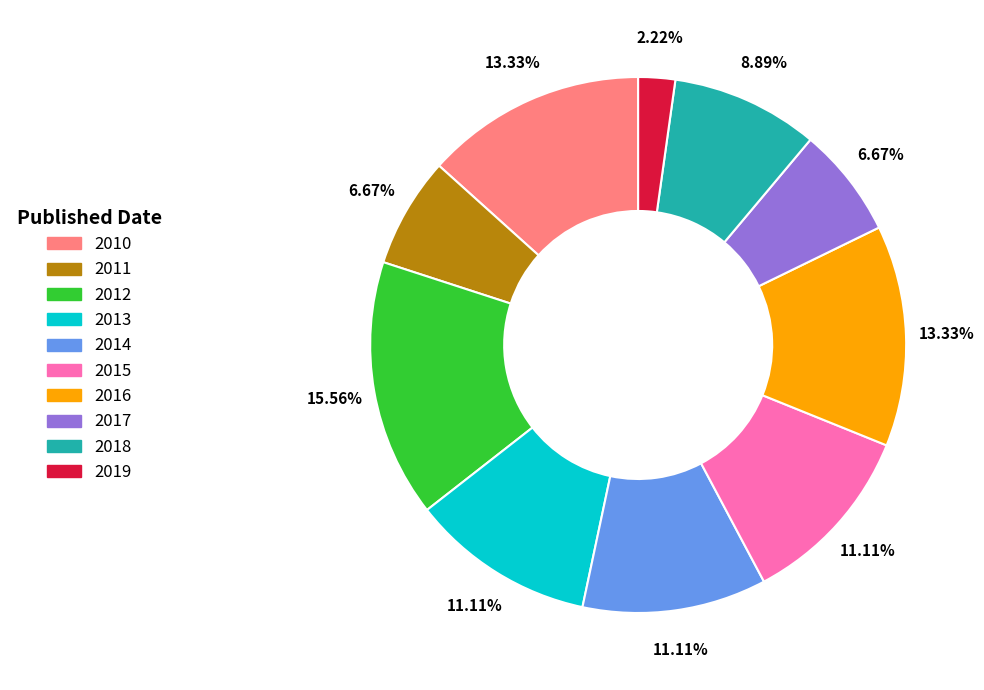

To the nearest percent, what is the difference between the largest and smallest slice percentages?

13%